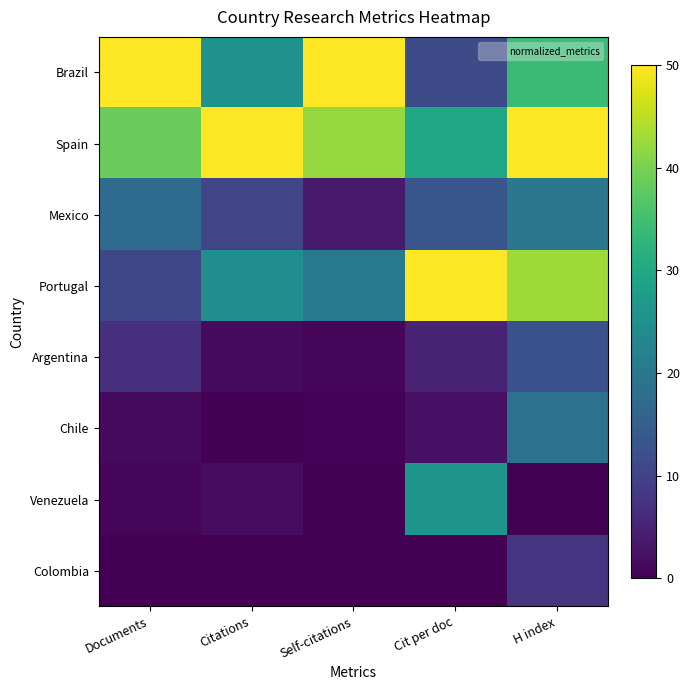

Reading left to right, transcribe all the data shown in this chart.

Brazil: Documents=50.0	Citations=25.5	Self-citations=50.0	Cit per doc=11.6	H index=34.1
Spain: Documents=38.6	Citations=50.0	Self-citations=42.2	Cit per doc=29.3	H index=50.0
Mexico: Documents=17.4	Citations=10.5	Self-citations=3.6	Cit per doc=13.4	H index=19.8
Portugal: Documents=10.6	Citations=24.6	Self-citations=20.9	Cit per doc=50.0	H index=42.9
Argentina: Documents=6.8	Citations=1.5	Self-citations=0.9	Cit per doc=4.7	H index=12.6
Chile: Documents=1.5	Citations=0.2	Self-citations=0.5	Cit per doc=2.5	H index=18.7
Venezuela: Documents=0.8	Citations=1.7	Self-citations=0.0	Cit per doc=26.3	H index=0.0
Colombia: Documents=0.0	Citations=0.0	Self-citations=0.0	Cit per doc=0.0	H index=7.7